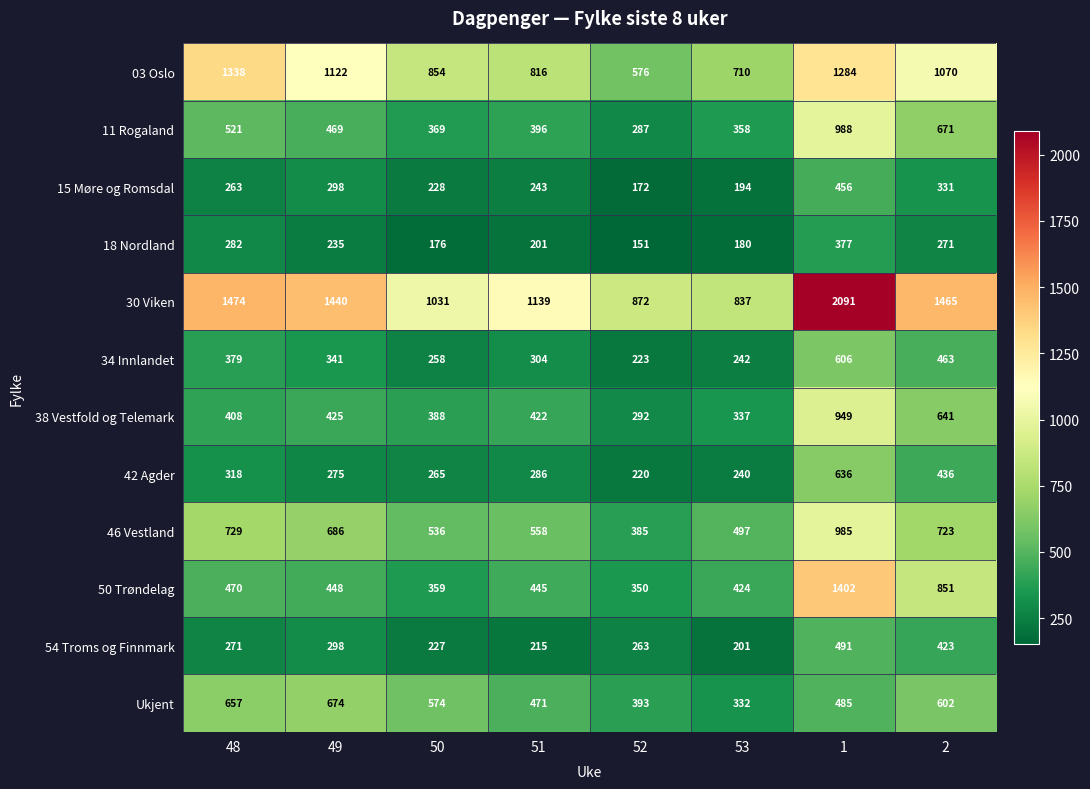

Which series has the widest spread of values?

30 Viken